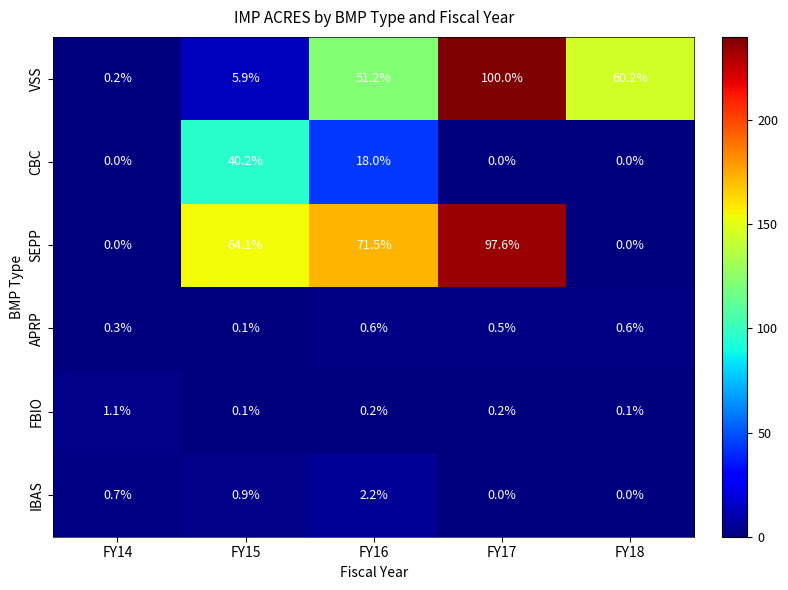

Reading left to right, what are all the values shown in this chart?

VSS: 0.2	5.9	51.2	100.0	60.2
CBC: 0.0	40.2	18.0	0.0	0.0
SEPP: 0.0	64.1	71.5	97.6	0.0
APRP: 0.3	0.1	0.6	0.5	0.6
FBIO: 1.1	0.1	0.2	0.2	0.1
IBAS: 0.7	0.9	2.2	0.0	0.0